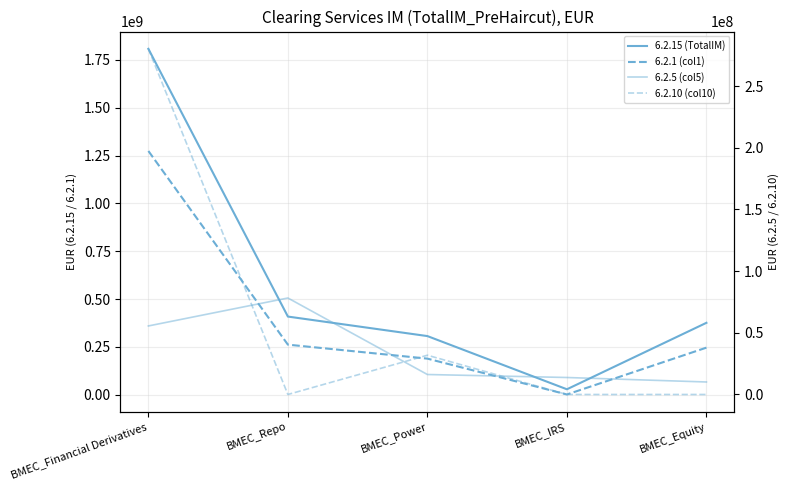

What is the difference between the second highest and second lowest values in the 6.2.5 (col5) series?

41800246.8